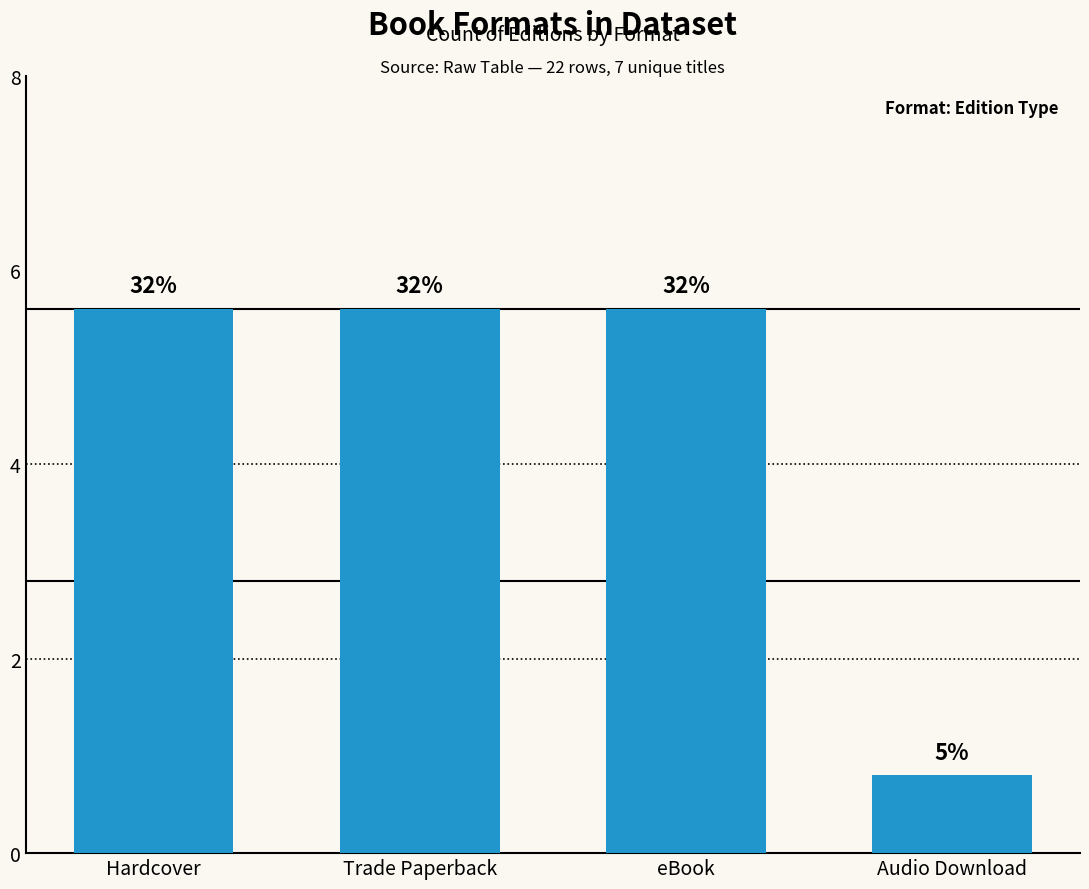

Rank the categories by value from lowest to highest.

Audio Download, Hardcover, Trade Paperback, eBook